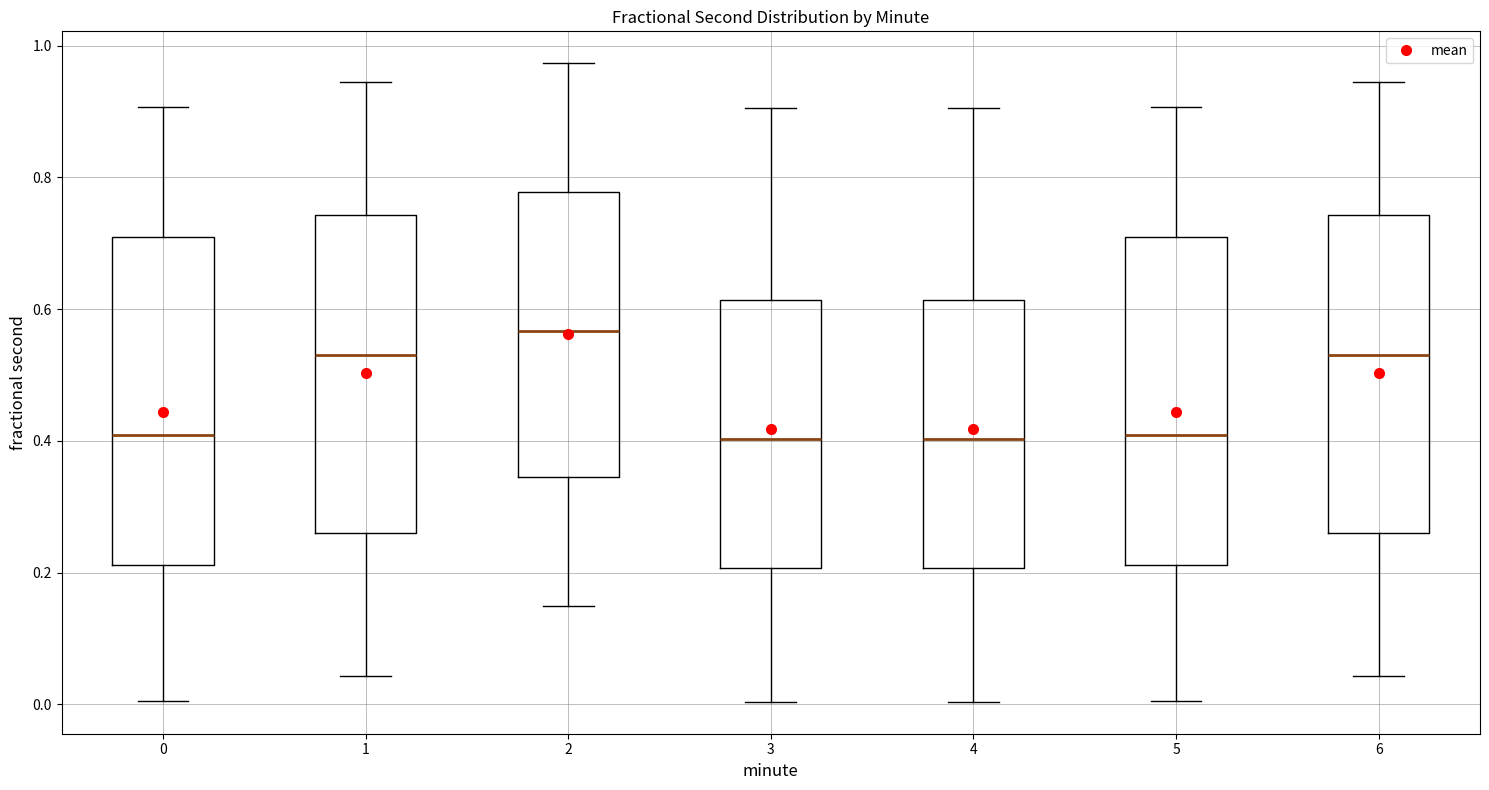

Which box has the highest median line?

2